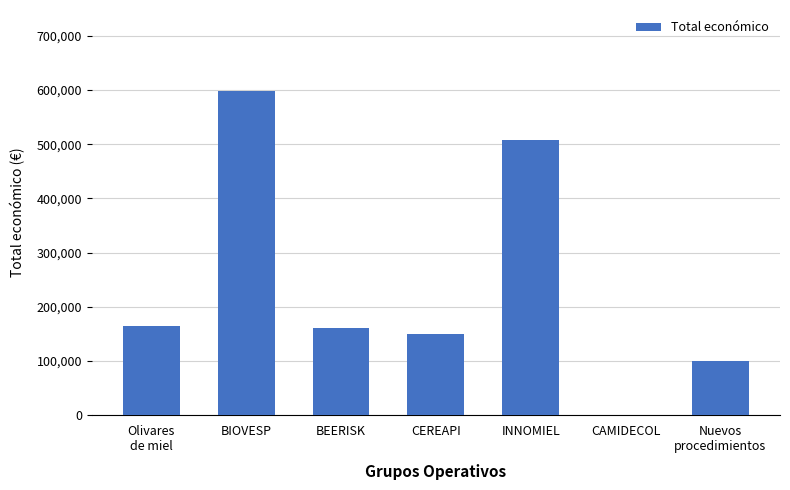

Which label corresponds to the largest value in the chart?

BIOVESP